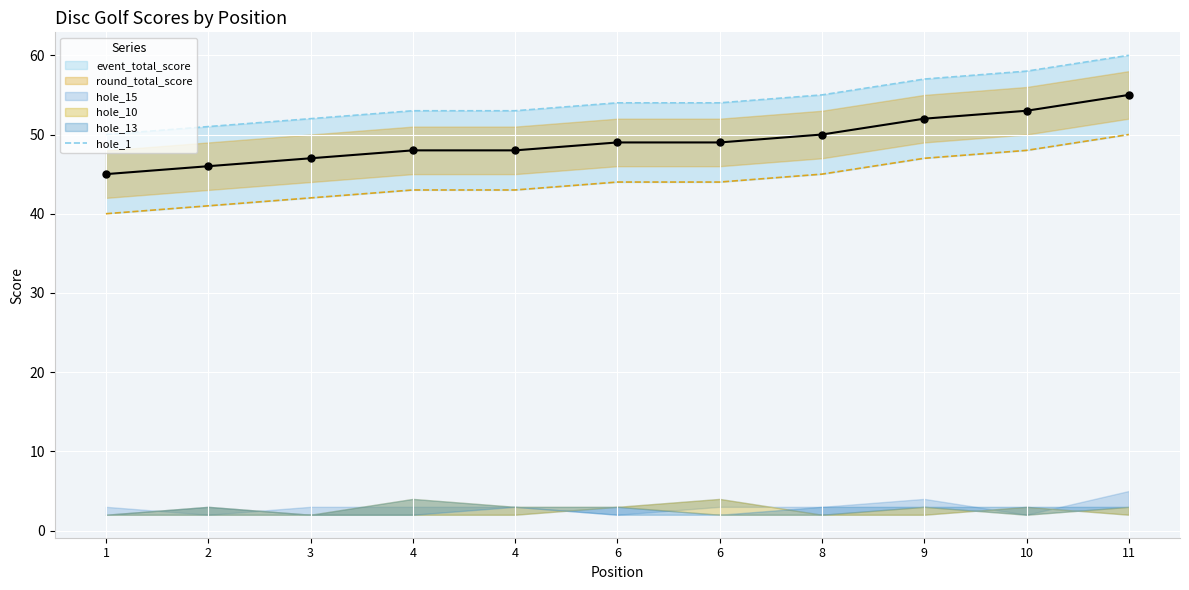

What is the change in value from 4 to 9?

+4